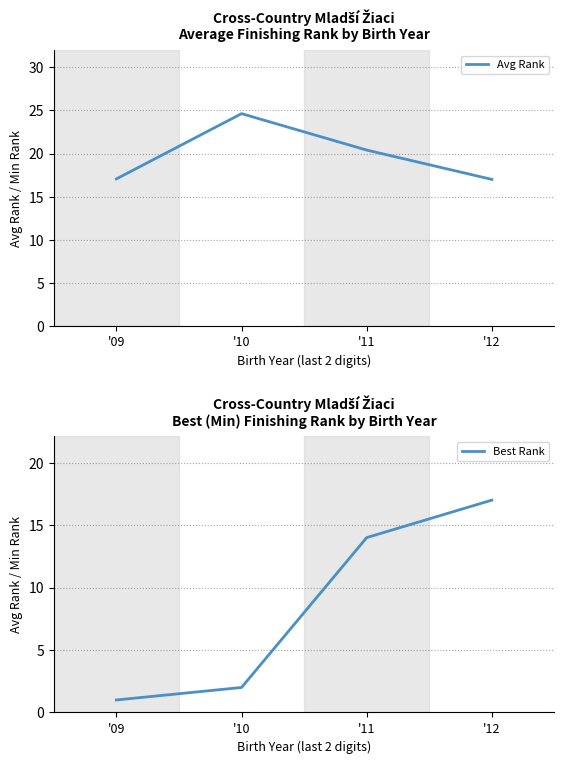

What is the difference between the maximum and minimum values in the Best Rank series?

16